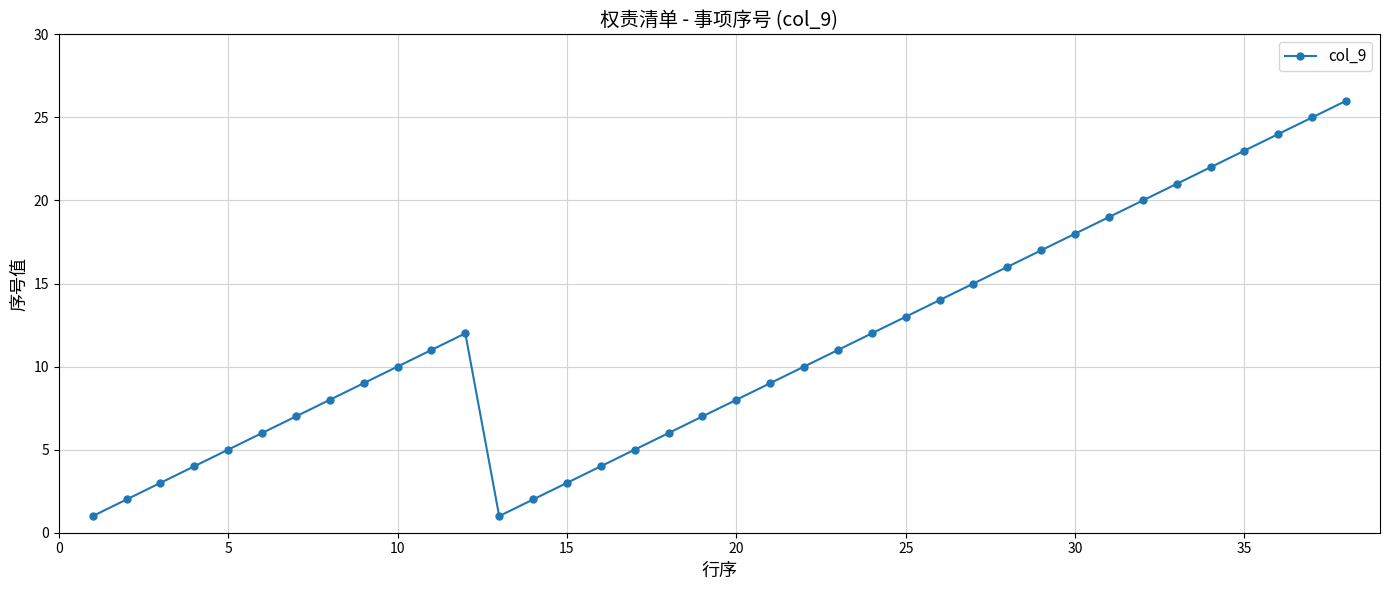

What is the difference between the maximum and minimum values?

25